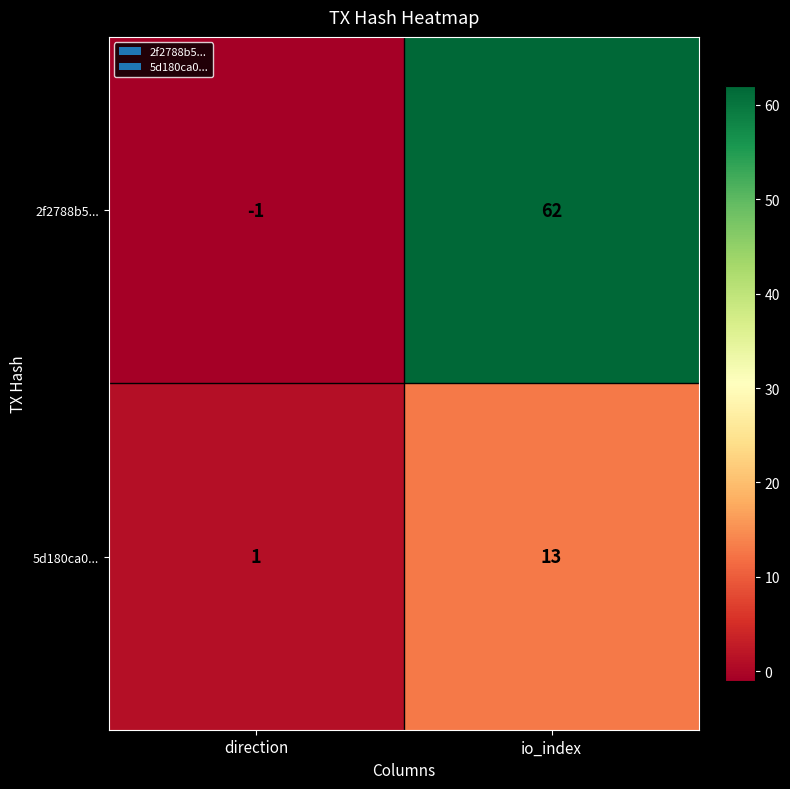

Which category has the highest value across all series?

io_index